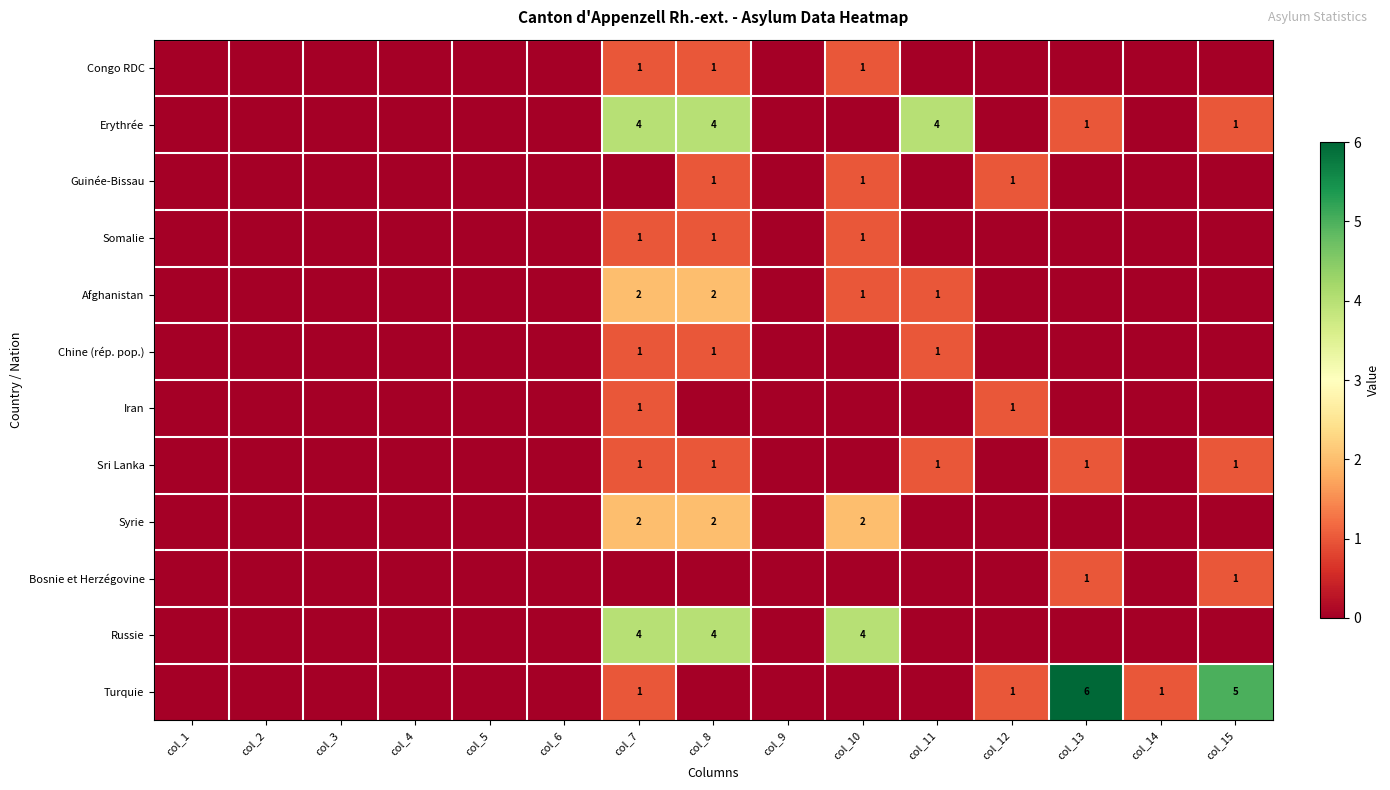

The value of Erythrée at col_15 is 2. True or false?

False